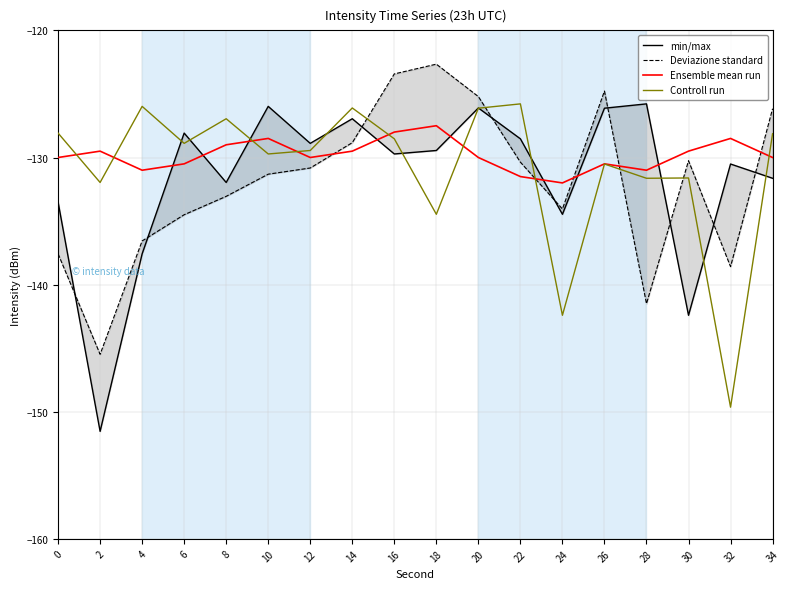

Where does the Deviazione standard series first go above -130?

14